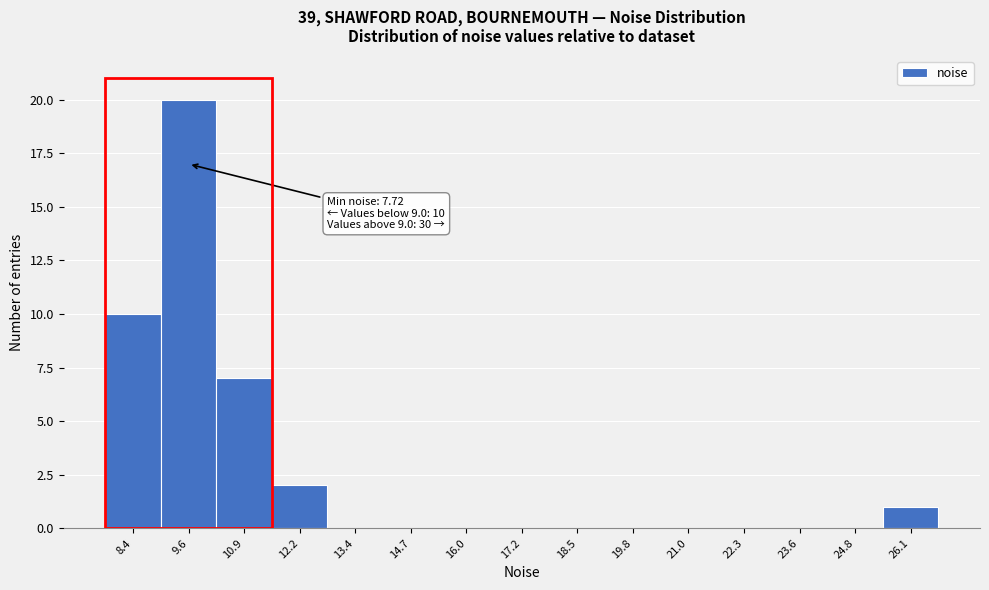

Over which range of the x-axis is the bar tallest?

9.0 to 10.2